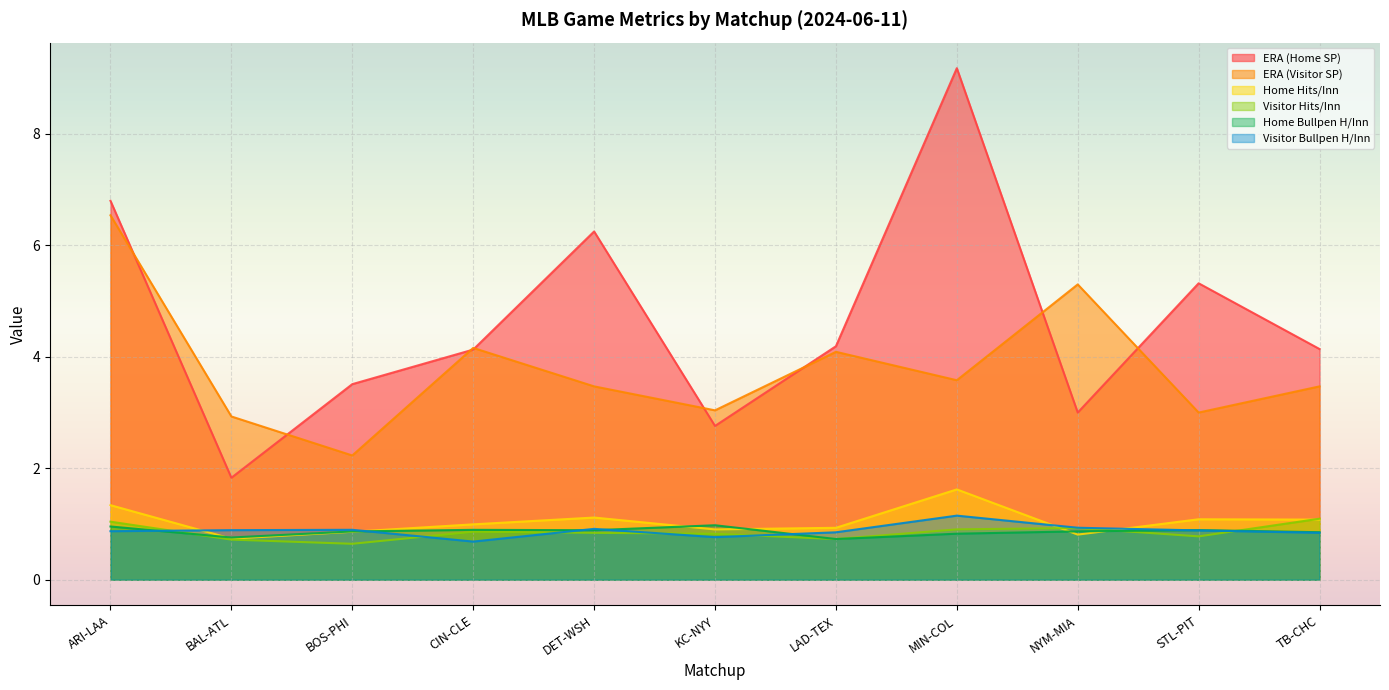

Rank the series at TB-CHC from highest to lowest value.

ERA (Home SP), ERA (Visitor SP), Visitor Hits/Inn, Home Hits/Inn, Home Bullpen H/Inn, Visitor Bullpen H/Inn